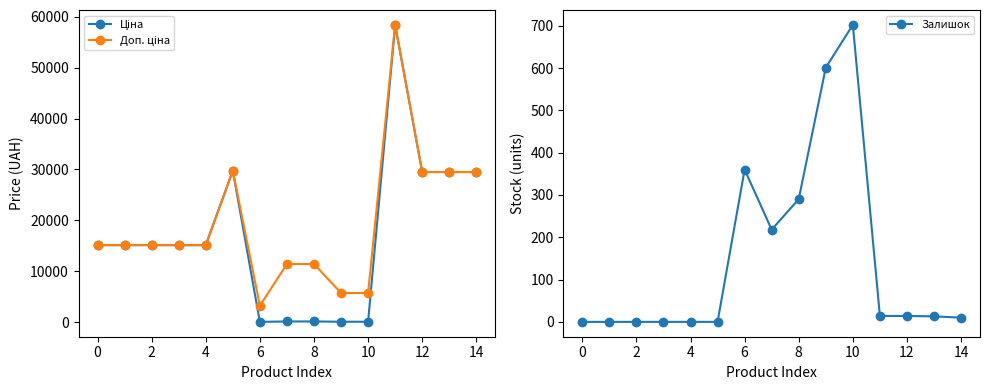

At which label is Залишок closest to 351?

6